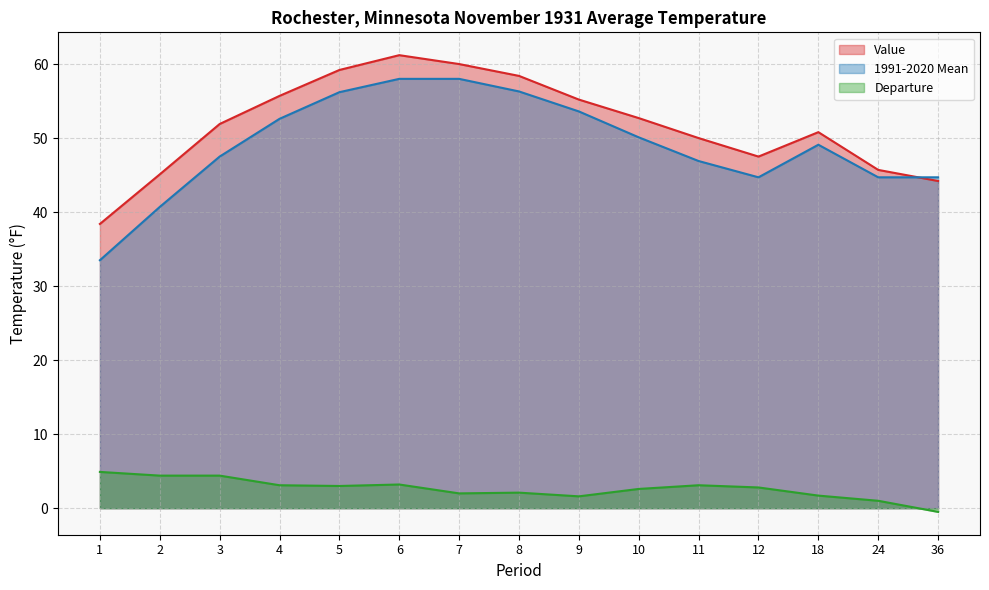

At 9, list the series in order from largest to smallest.

Value, 1991-2020 Mean, Departure